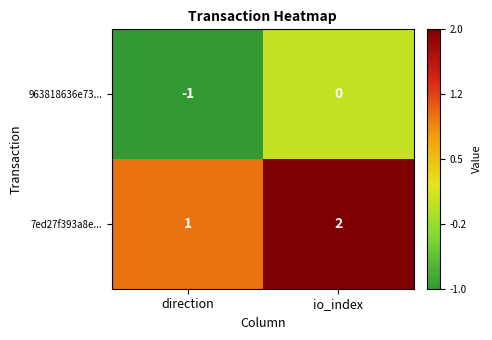

The value of 7ed27f393a8e... at direction is 0. True or false?

False